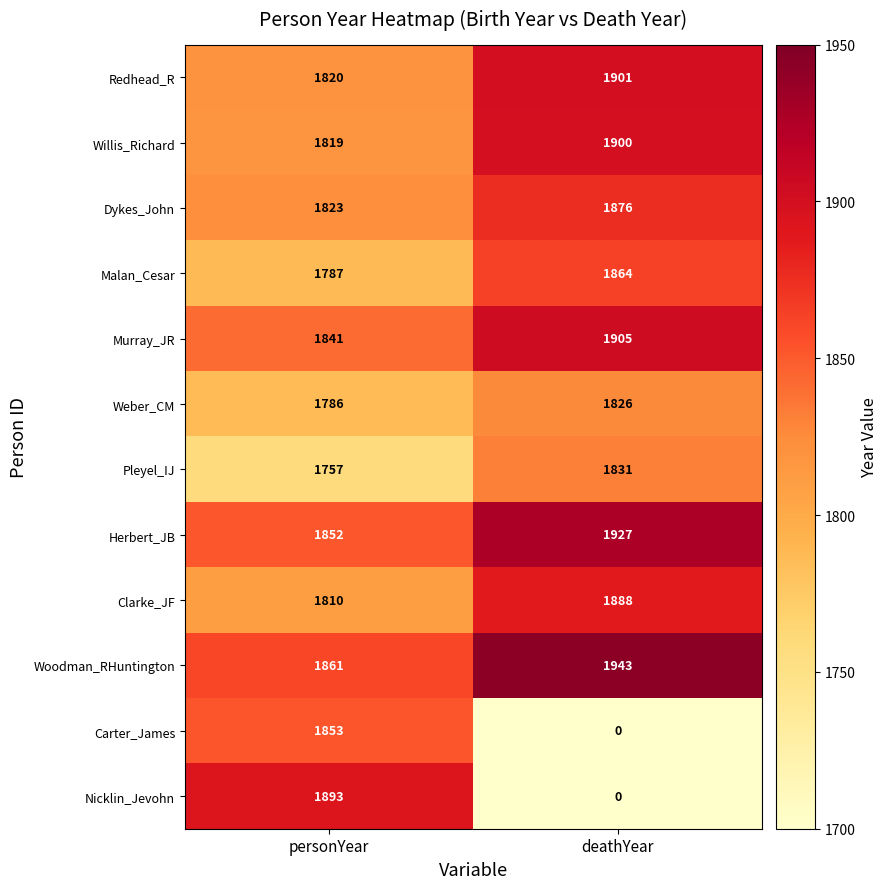

What is the approximate value of Murray_JR at personYear?

1841